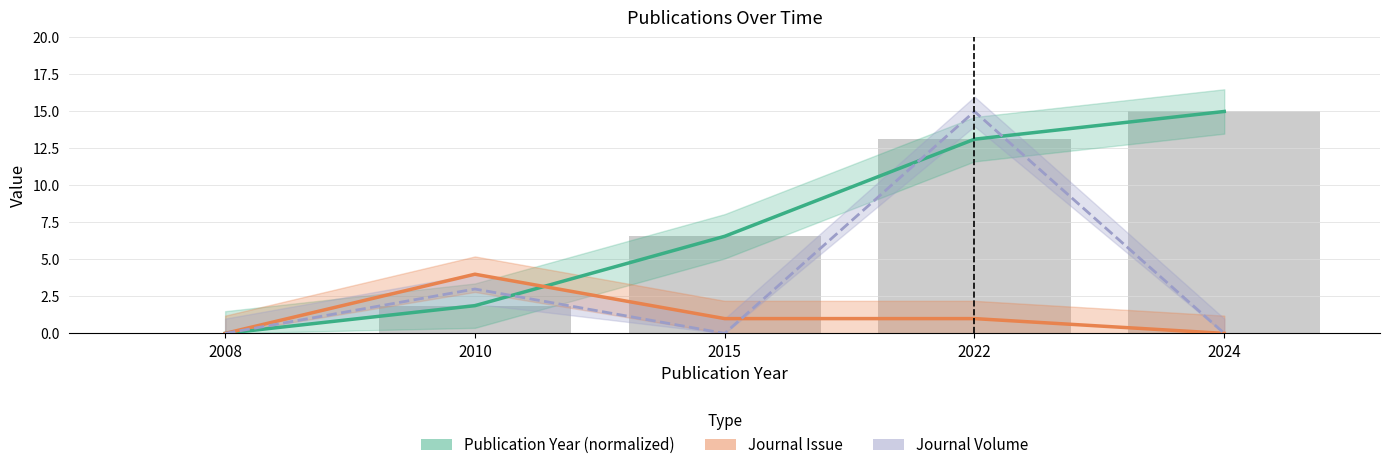

What is the difference between the maximum and minimum values in the Journal Volume series?

15.0